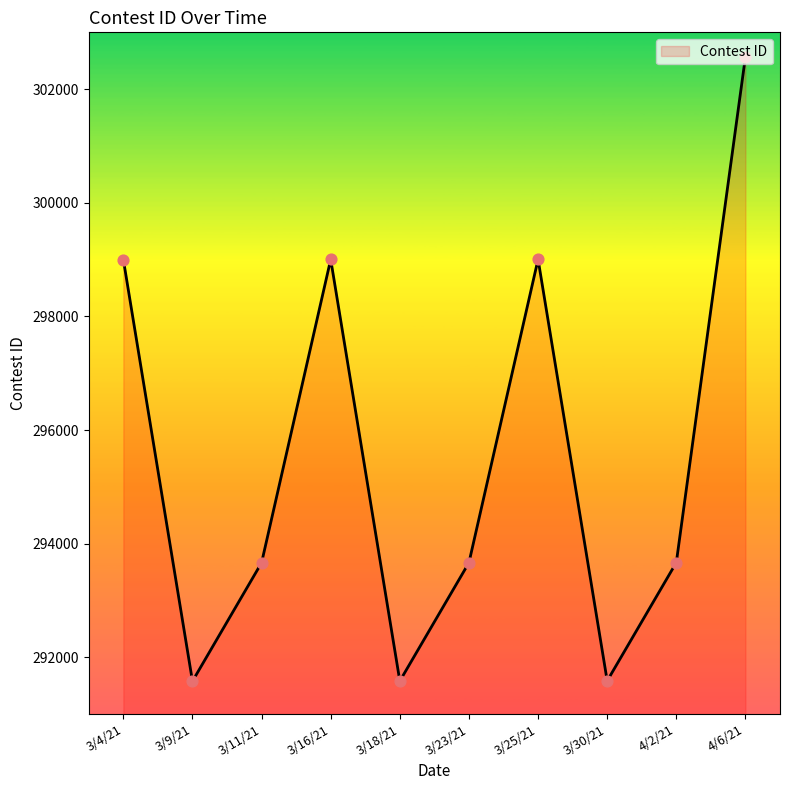

Which has a higher value, 3/25/21 or 3/11/21?

3/25/21